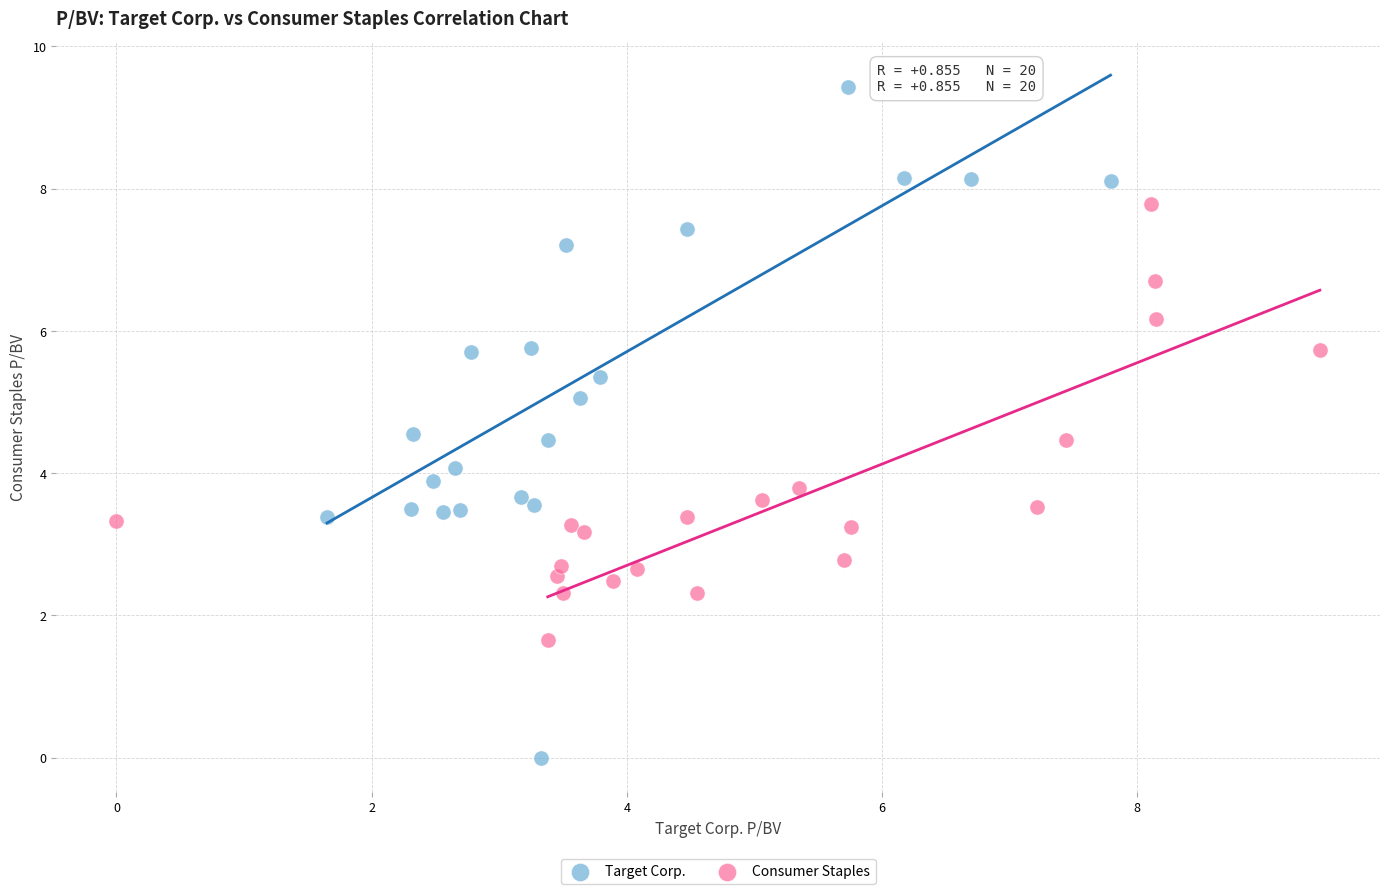

Which series has the widest spread of Y values?

Target Corp.